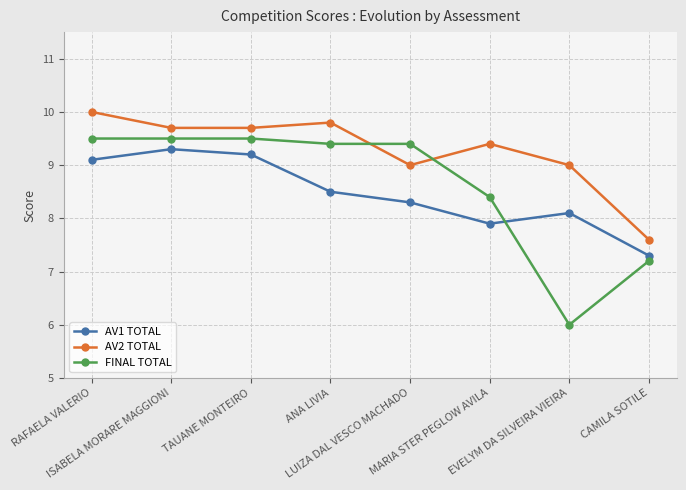

What are all the series names shown in the legend?

AV1 TOTAL, AV2 TOTAL, FINAL TOTAL